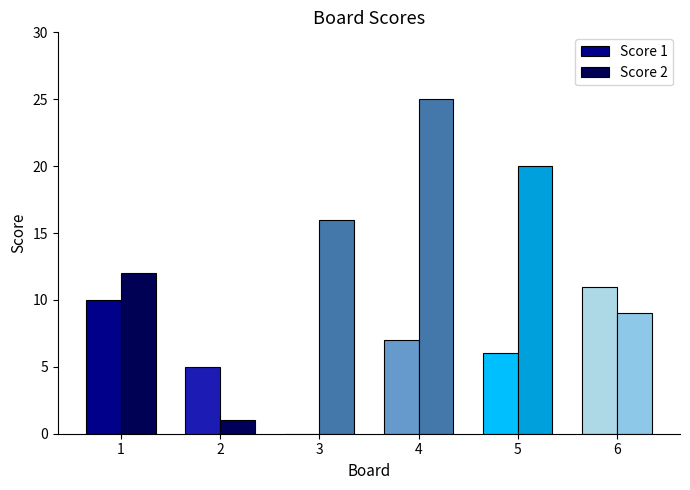

Reading right to left, extract all data points from this chart.

Score 1: 6=11	5=6	4=7	3=0	2=5	1=10
Score 2: 6=9	5=20	4=25	3=16	2=1	1=12